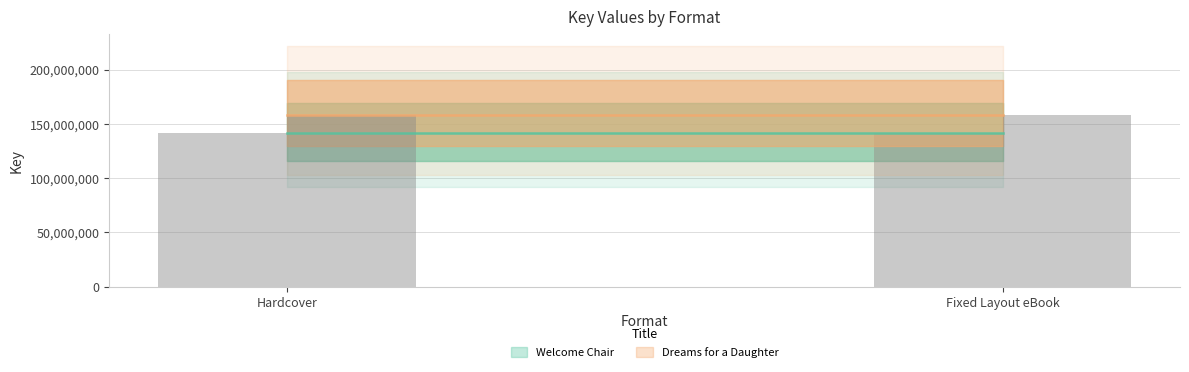

Does the chart contain any negative values?

No